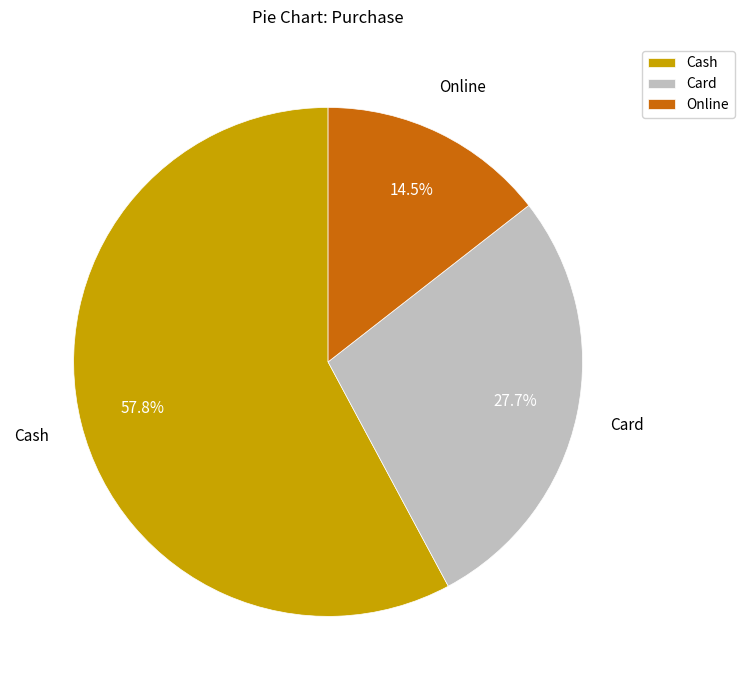

The Card slice represents 22% of the pie. True or false?

False